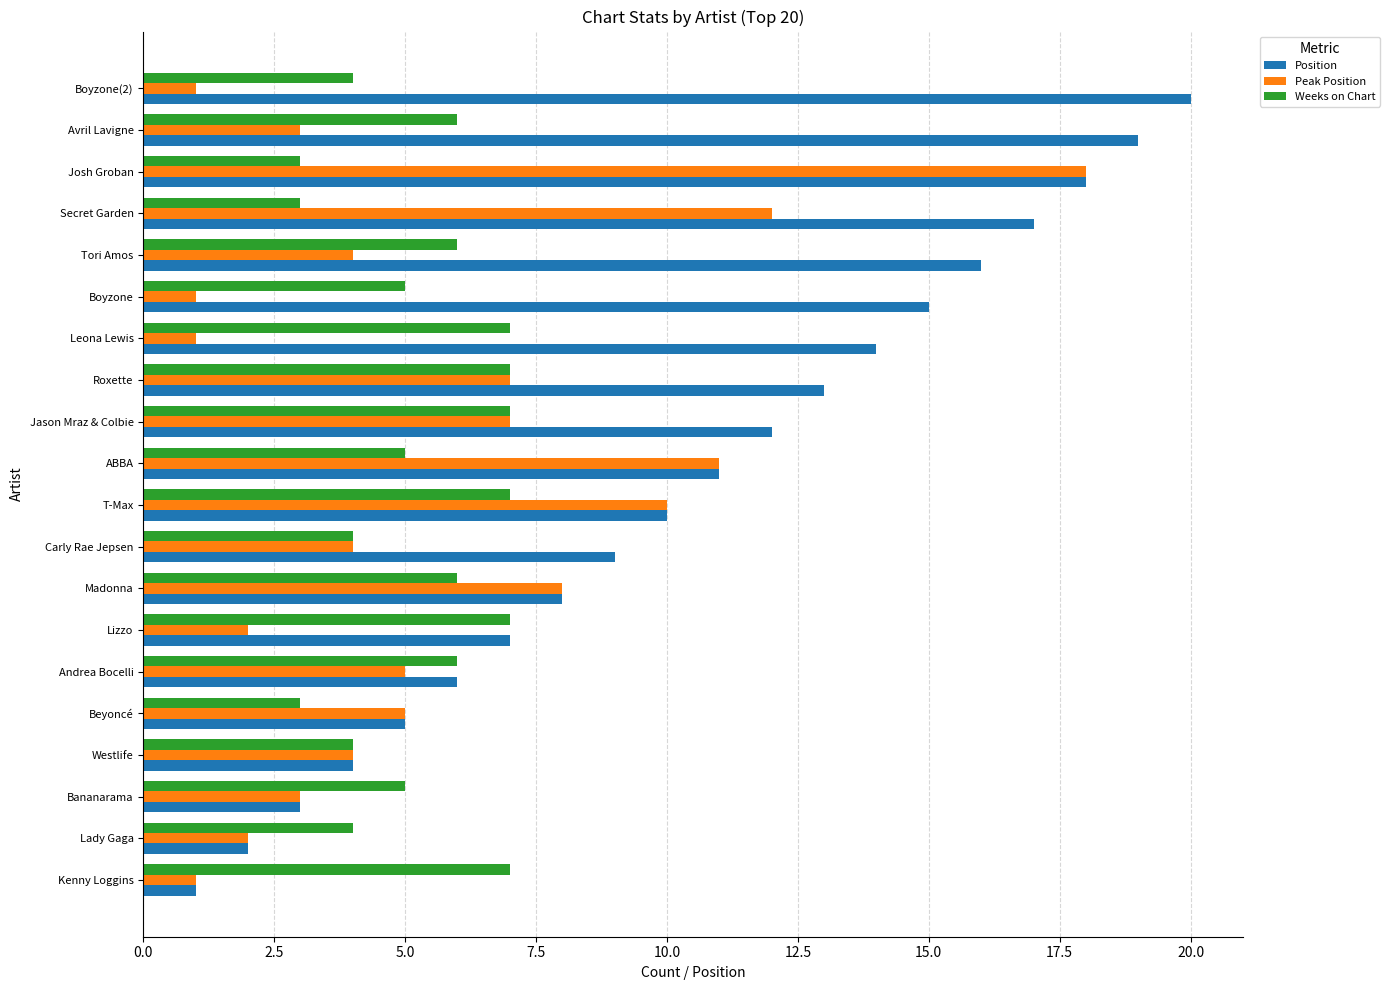

What is the difference between the highest and lowest values at Lizzo?

5